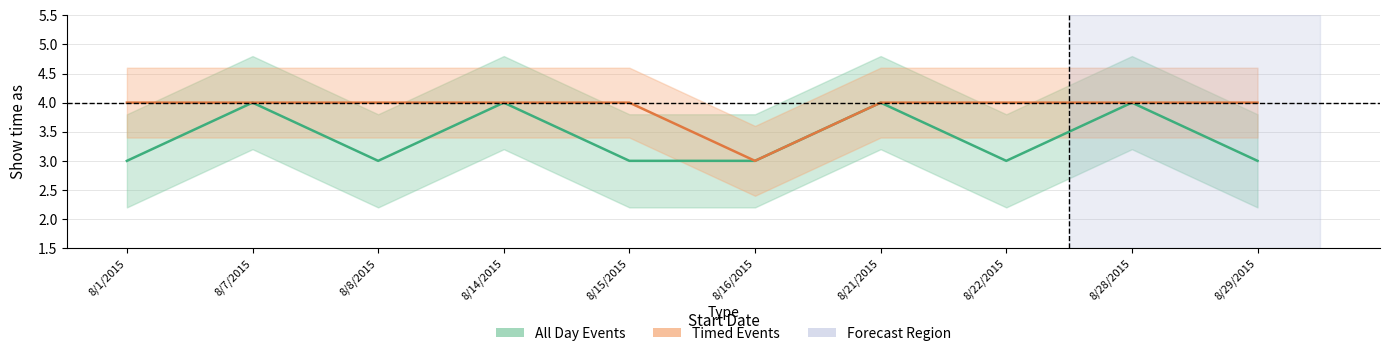

Read the All Day Events value at 8/21/2015.

4